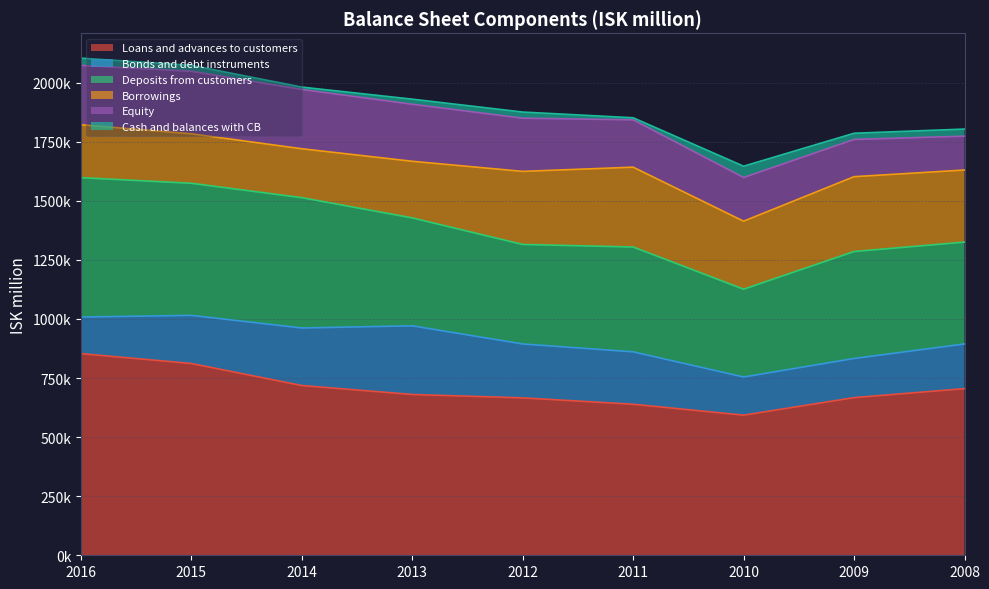

Read the Deposits from customers value at 2013, to the nearest 10.

456660